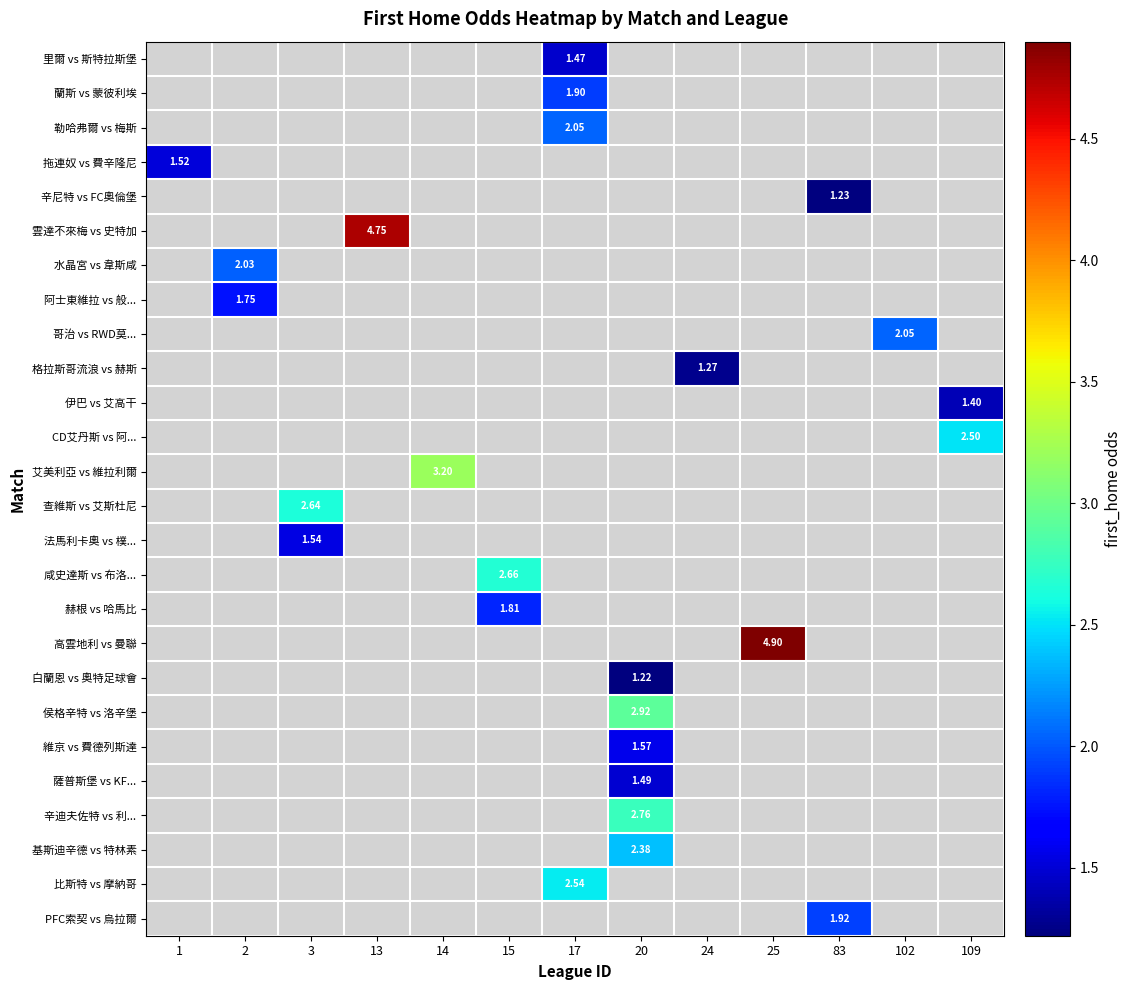

Between 83 and 1, which is larger?

1